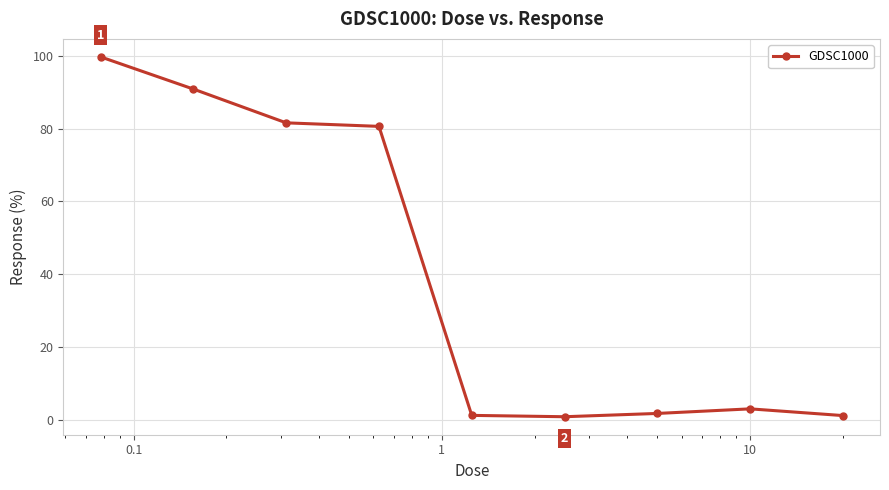

Does the chart have visible grid lines?

Yes